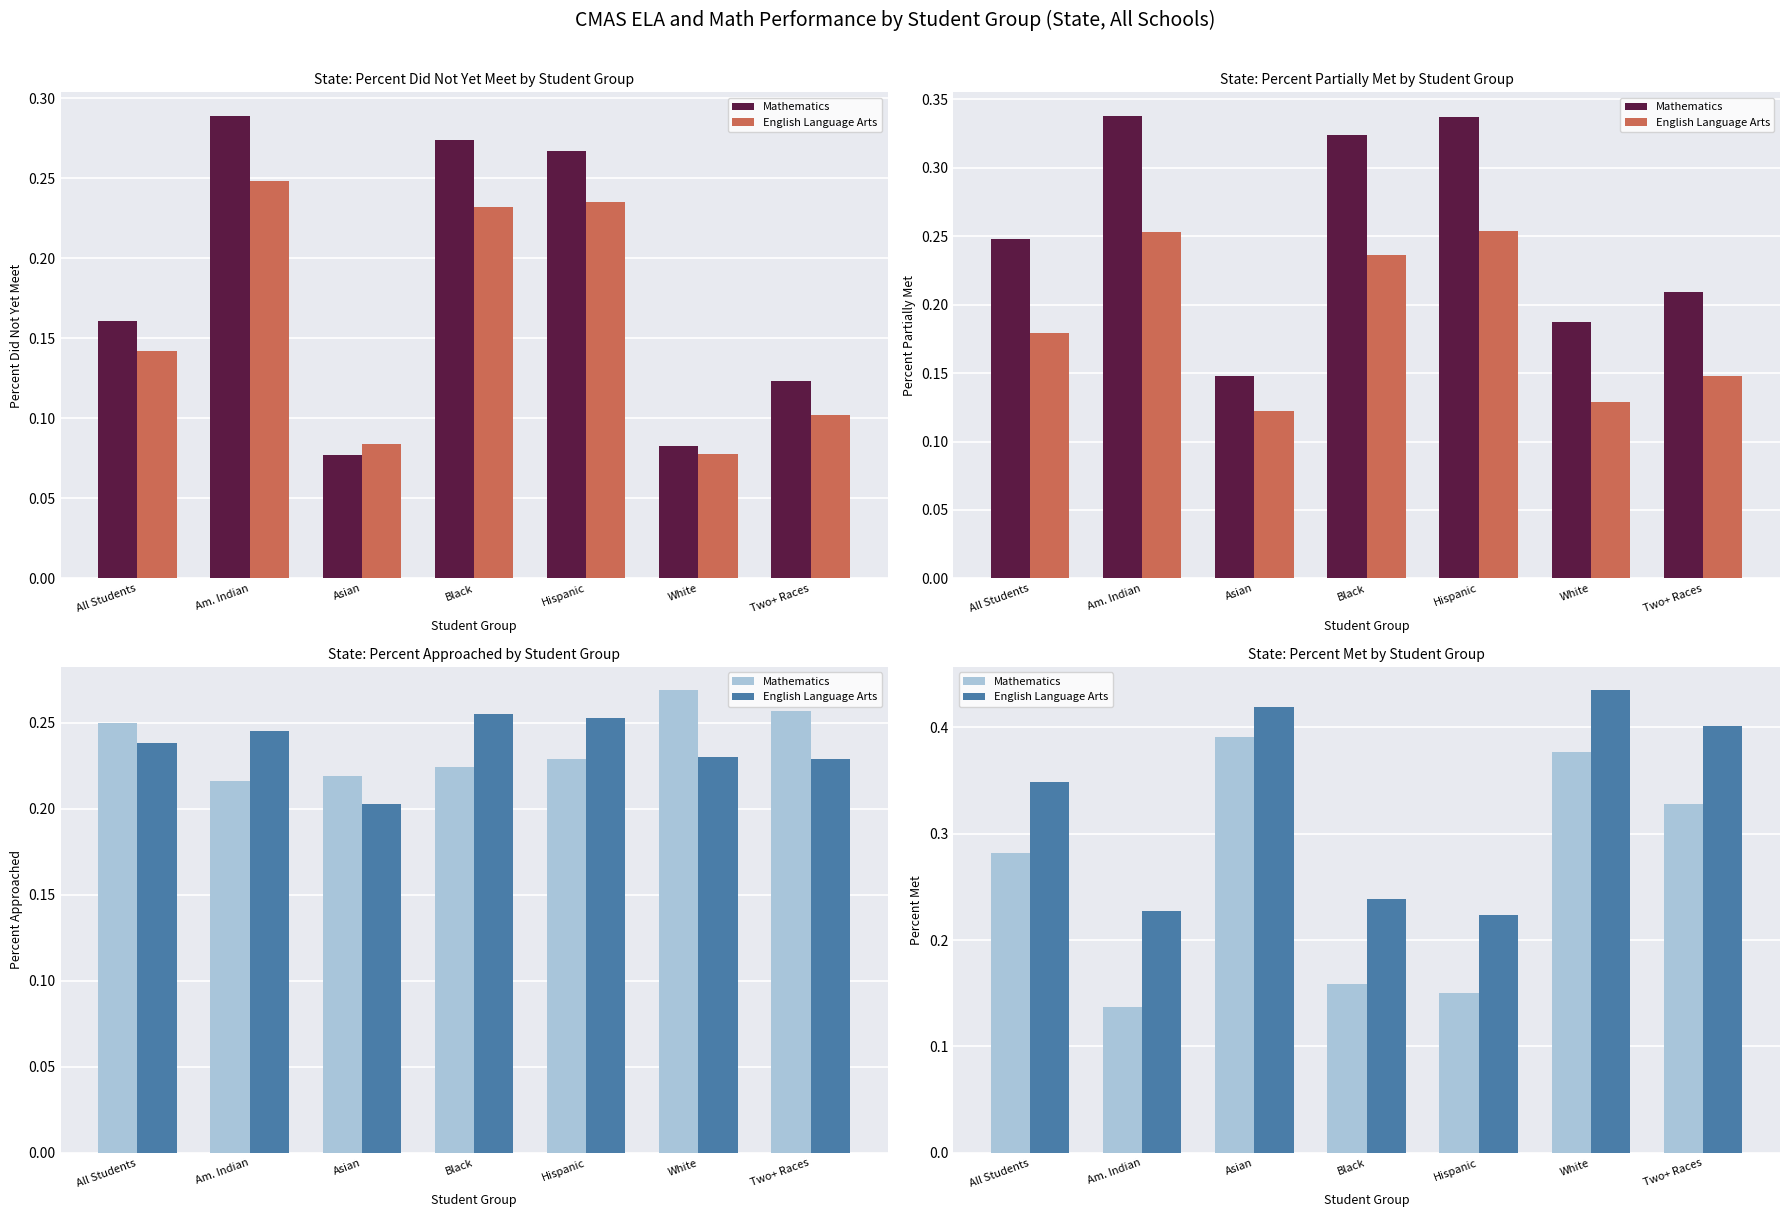

List the labels in order of Mathematics value, smallest first.

Am. Indian, Hispanic, Black, All Students, Two+ Races, White, Asian